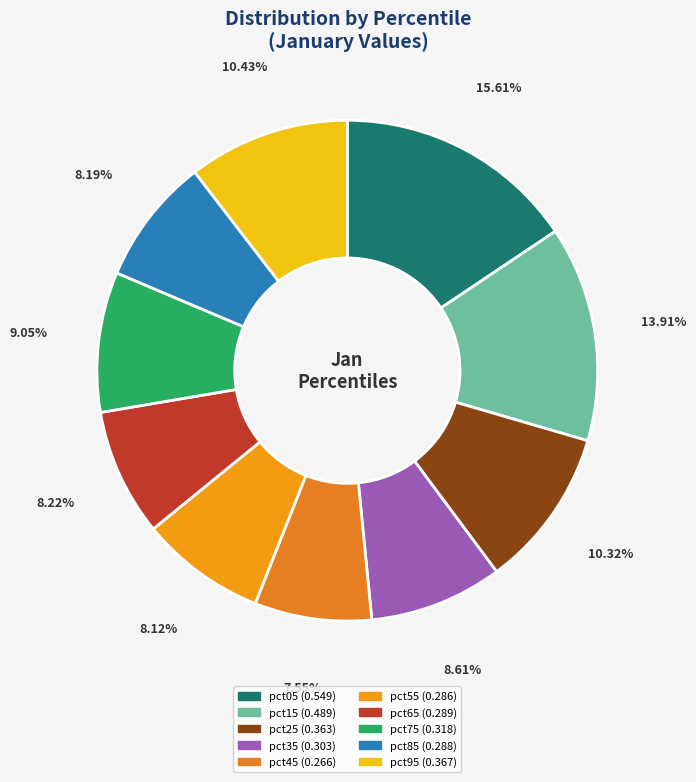

To the nearest percent, what is the difference between the pct45 and pct25 slice percentages?

3%